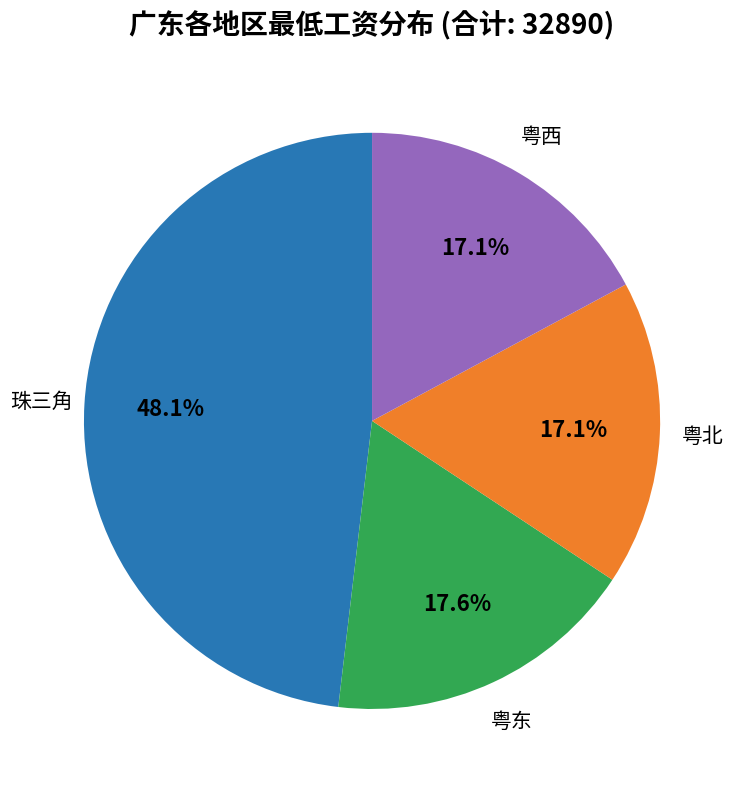

Does any single category account for the majority?

No